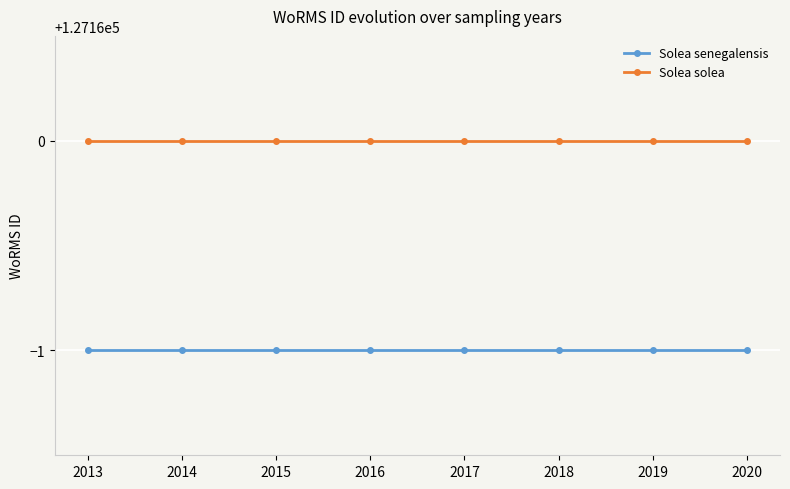

What is the value of the Solea solea point at the 4th from the left?

127160